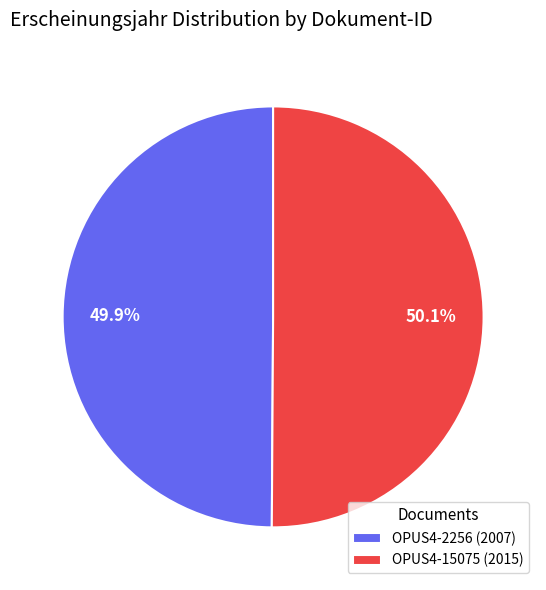

The OPUS4-2256 slice represents 50% of the pie. True or false?

True